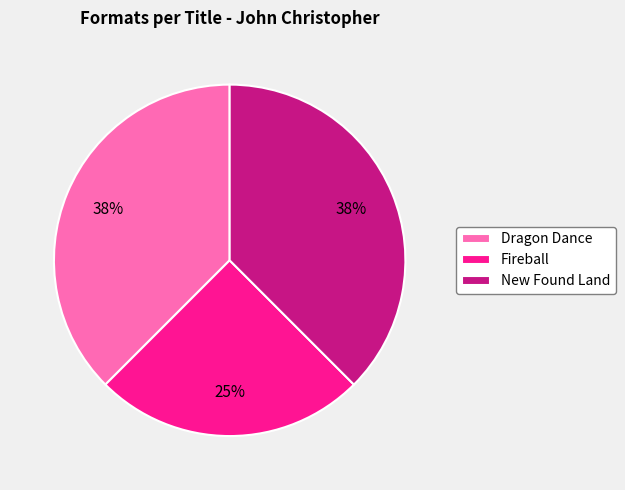

To the nearest percent, what is the combined percentage of New Found Land and Dragon Dance?

75%